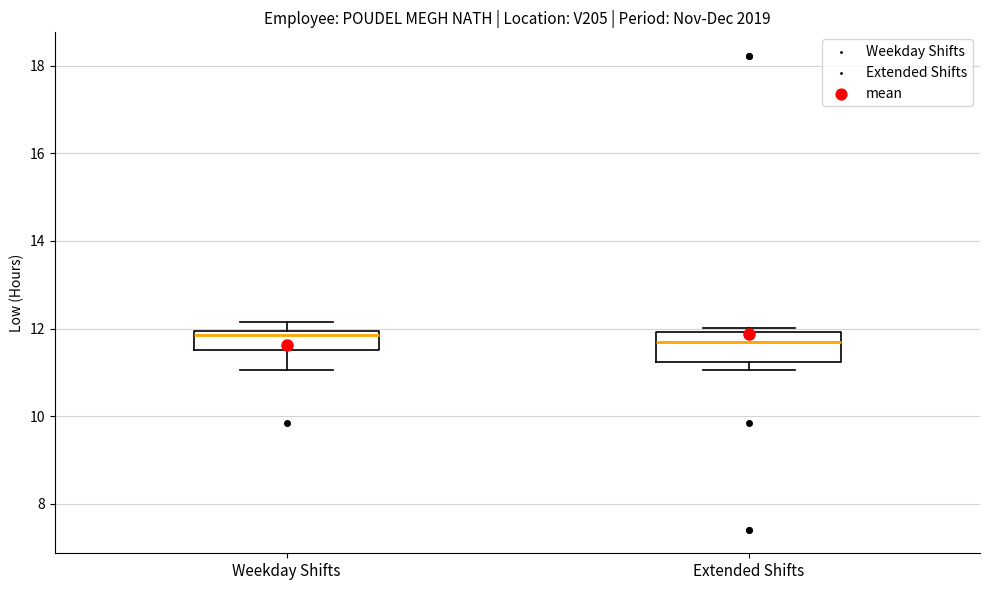

Reading left to right, read every box against the y-axis: the position of its median line, the range the box covers, and the ends of its whiskers. The values are not printed on the chart, so give them approximately, as read against the axis.

Weekday Shifts: median 11.8, box 11.6 to 12.0, whiskers 11.0 to 12.2
Extended Shifts: median 11.6, box 11.2 to 12.0, whiskers 11.0 to 12.0 (just above the box's upper edge)